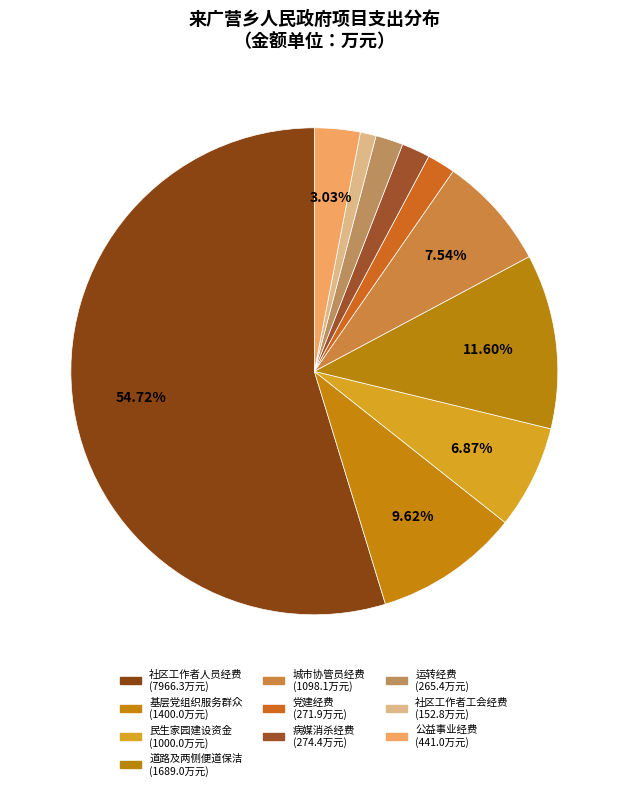

Count the number of slices in the pie.

10